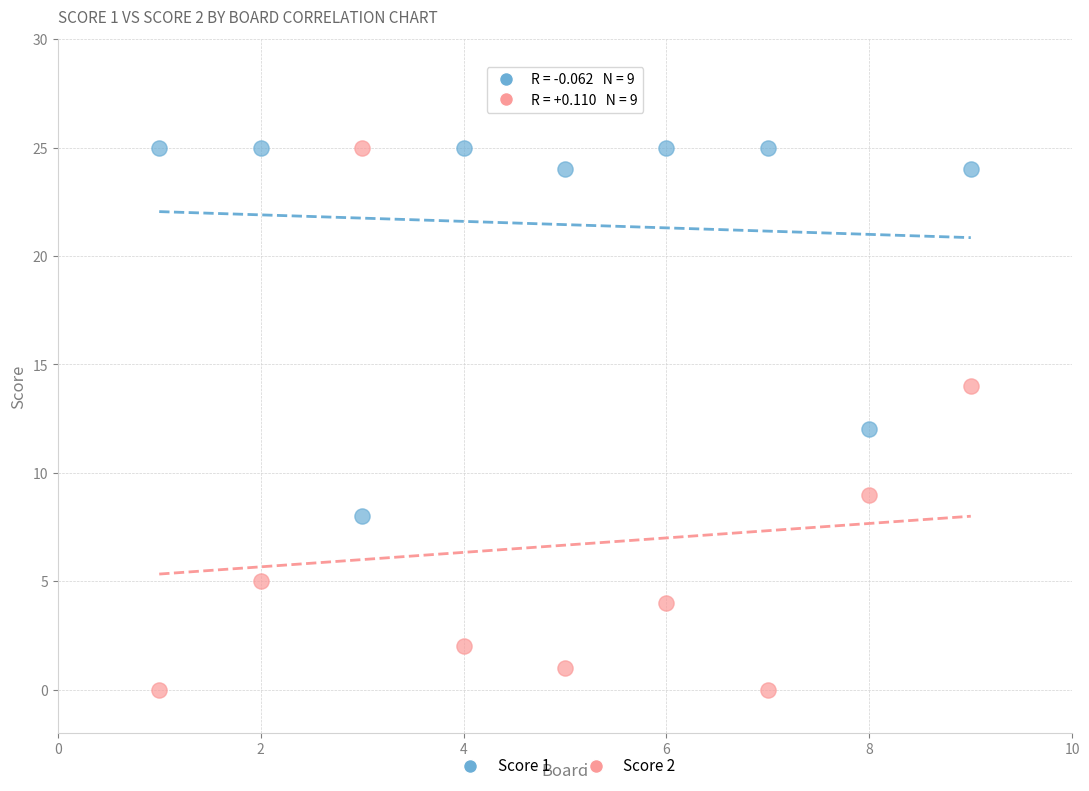

What are all the series names shown in the legend?

Score 1, Score 2